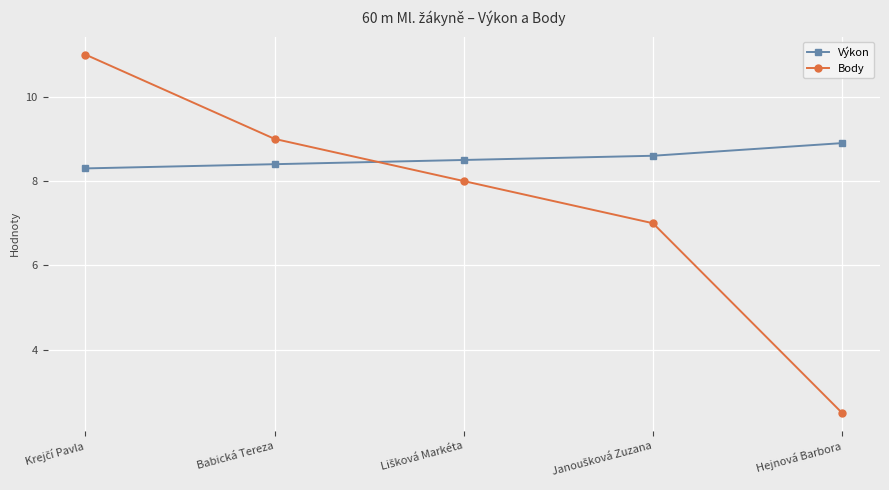

Which series ends up on top after the final intersection of Výkon and Body?

Výkon